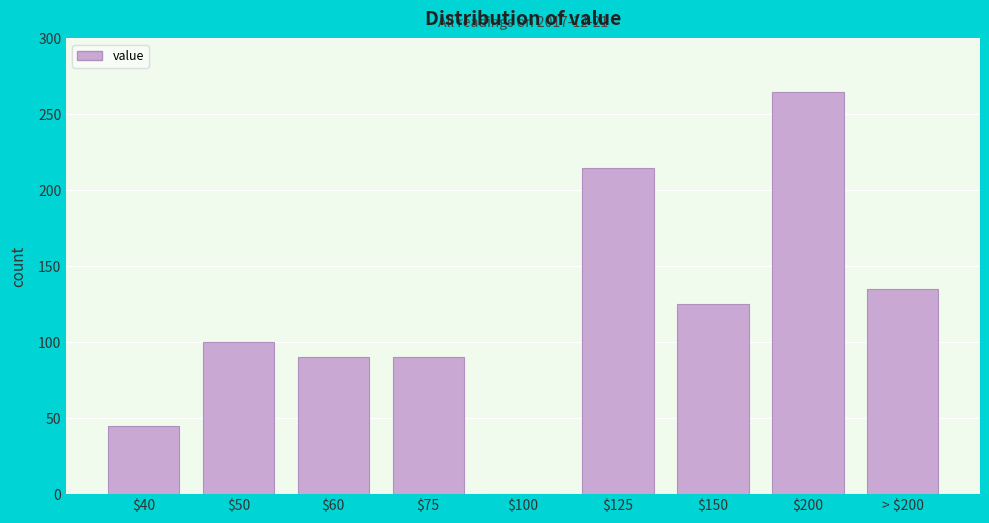

The chart shows a value of 100 at $50. True or false?

True